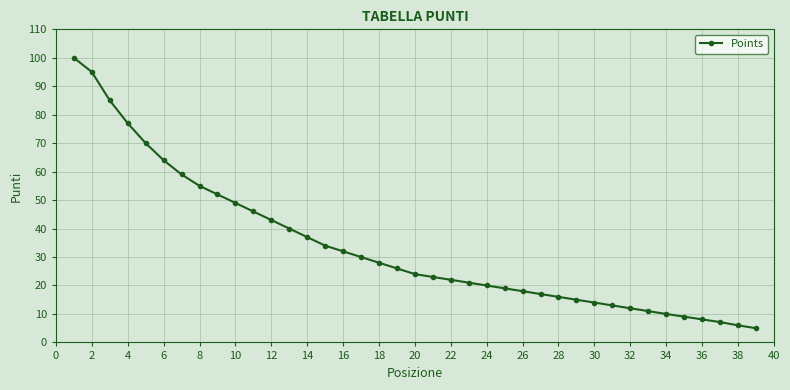

What is the smallest value displayed?

5.0